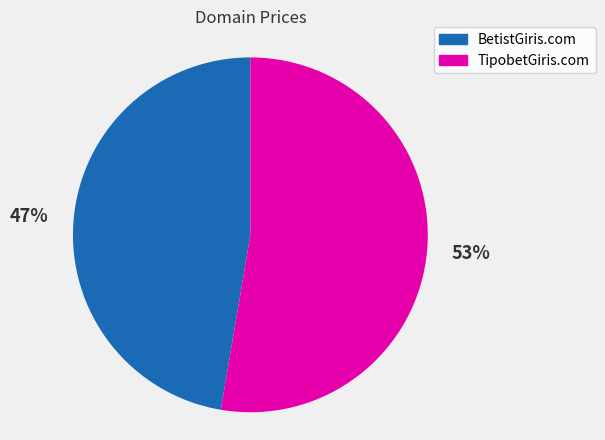

Combined, do TipobetGiris.com and BetistGiris.com account for over 50%?

Yes